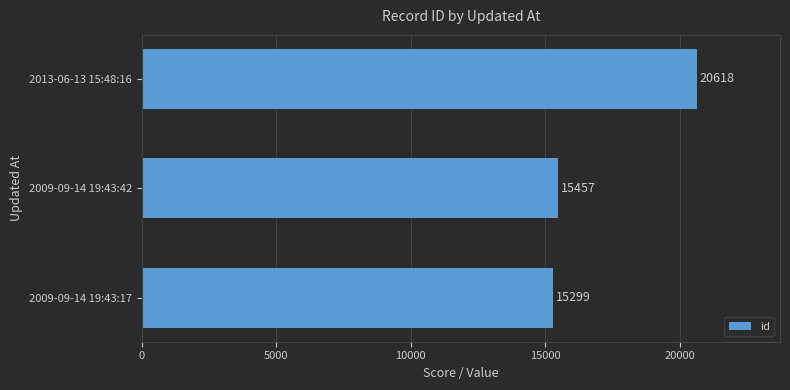

True or false: the data shows 24193 at 2009-09-14 19:43:42.

False